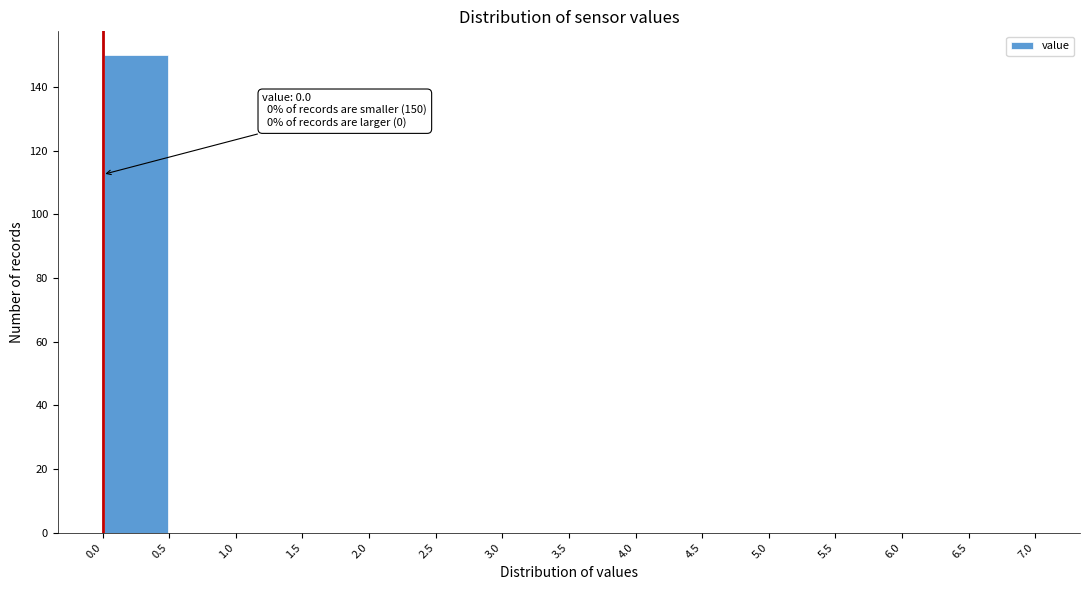

Which range on the x-axis has the tallest bar?

0.0 to 0.5